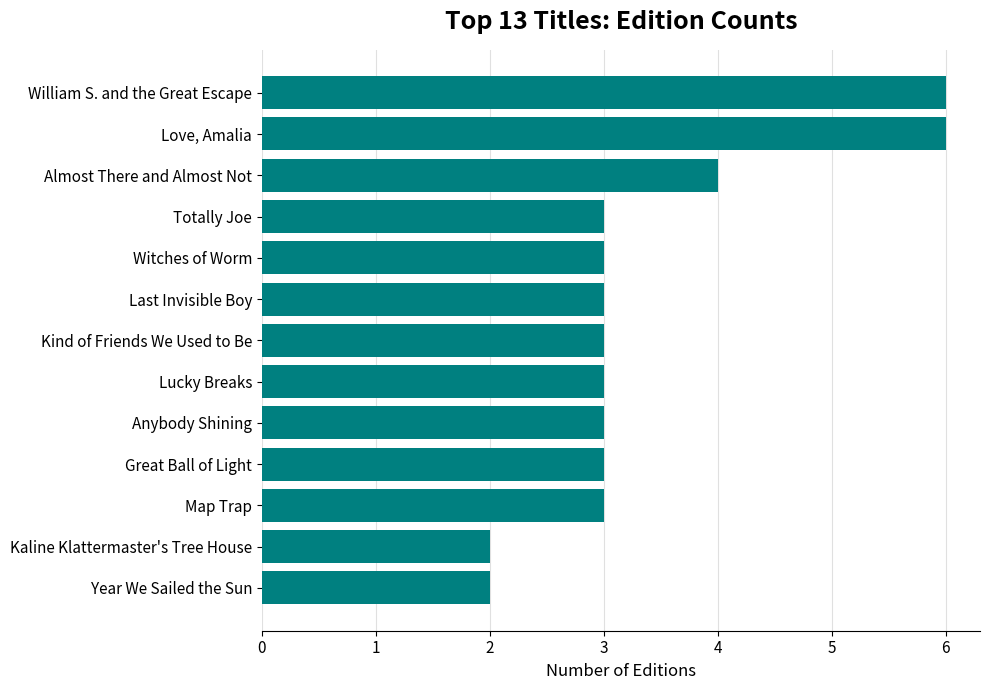

How many series are shown in this chart?

1